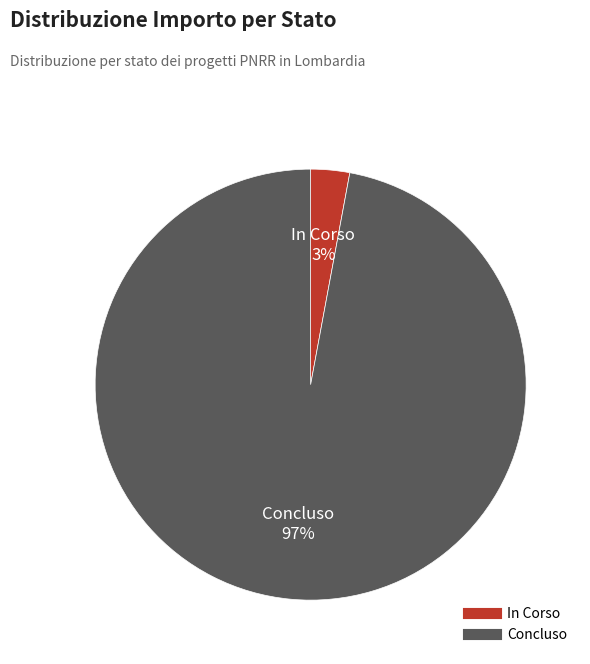

Do In Corso and Concluso together represent more than half of the pie?

Yes